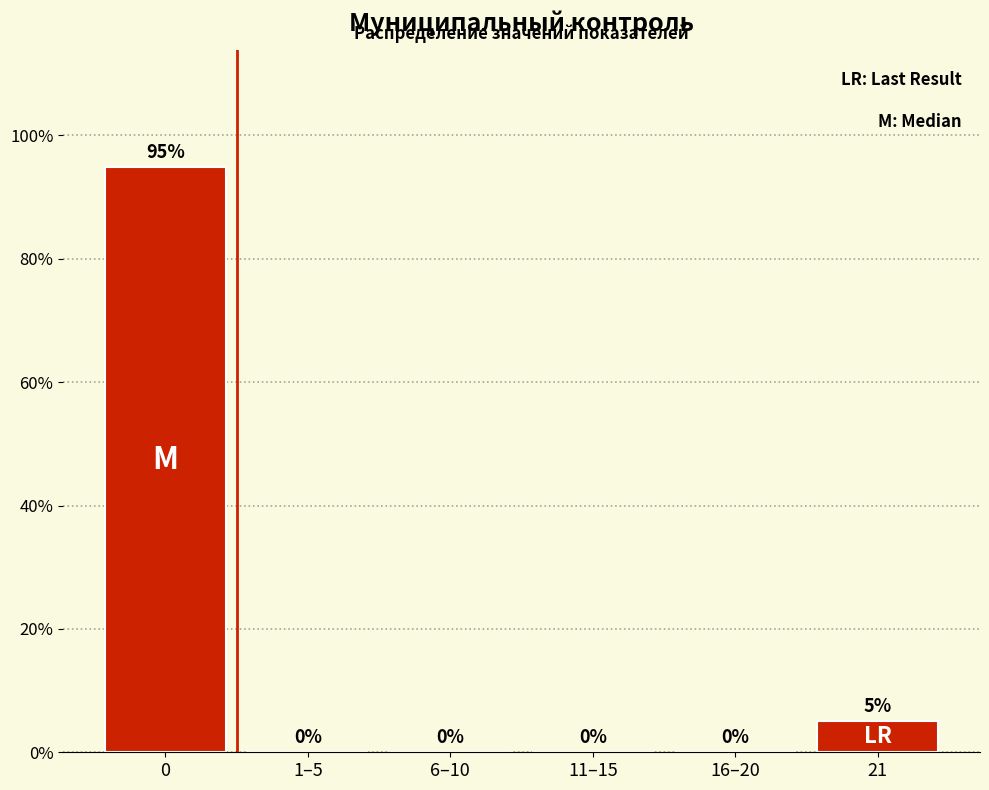

What is the greatest value displayed?

94.9